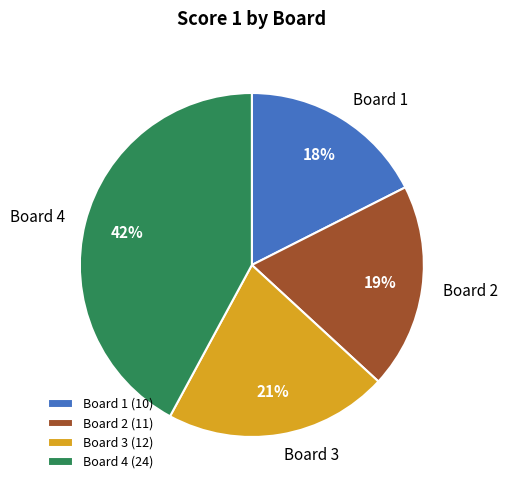

Which category has the biggest portion of the pie?

Board 4